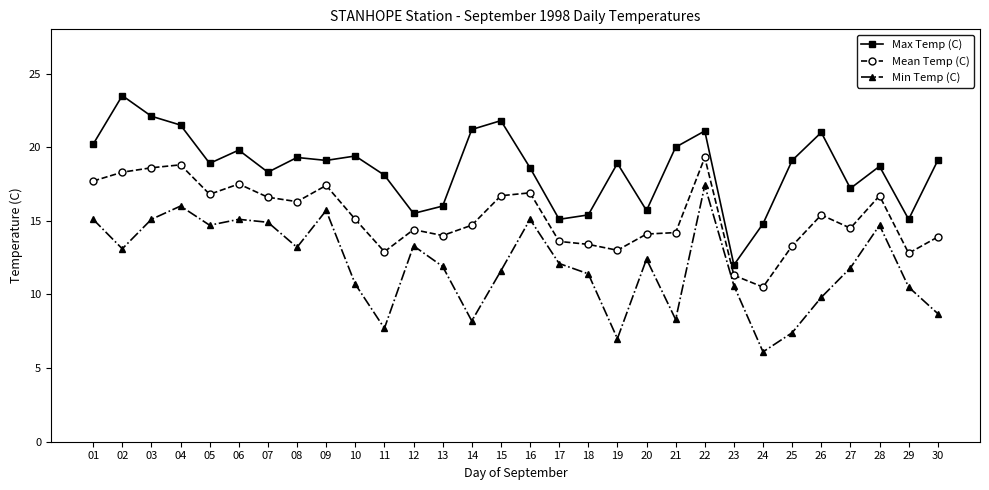

True or false: Min Temp (C) has a value of 11.6 at 15.

True